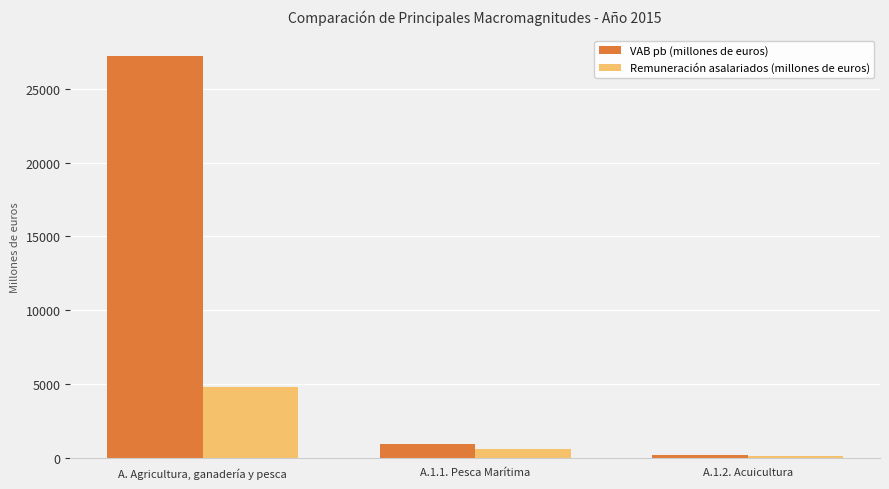

Where does the Remuneración asalariados (millones de euros) series first go above 588?

A. Agricultura, ganadería y pesca